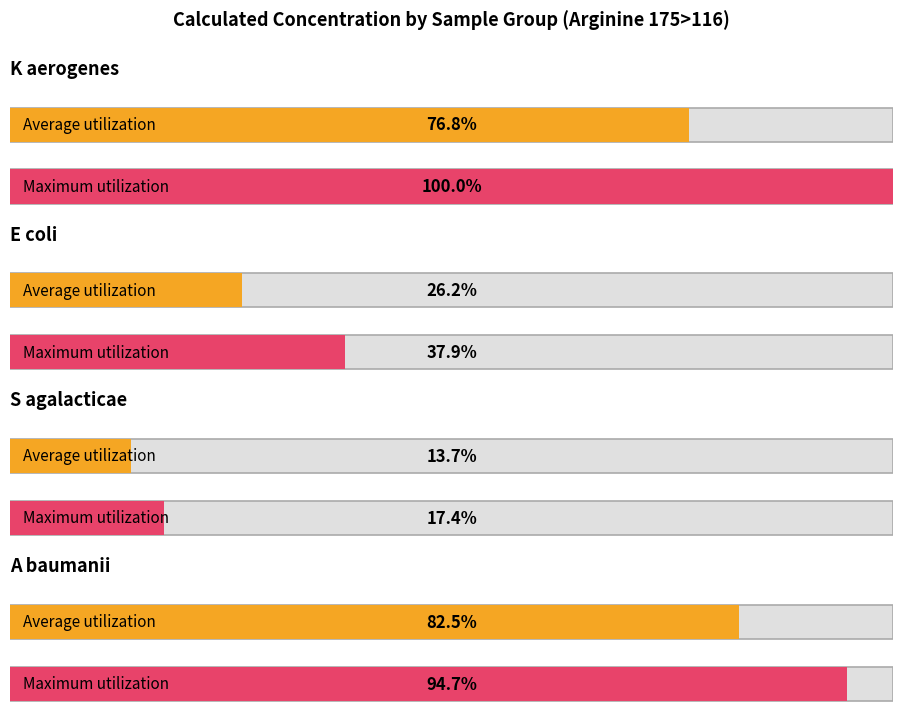

Between K aerogenes-1 and A baumanii-2, which is larger?

A baumanii-2